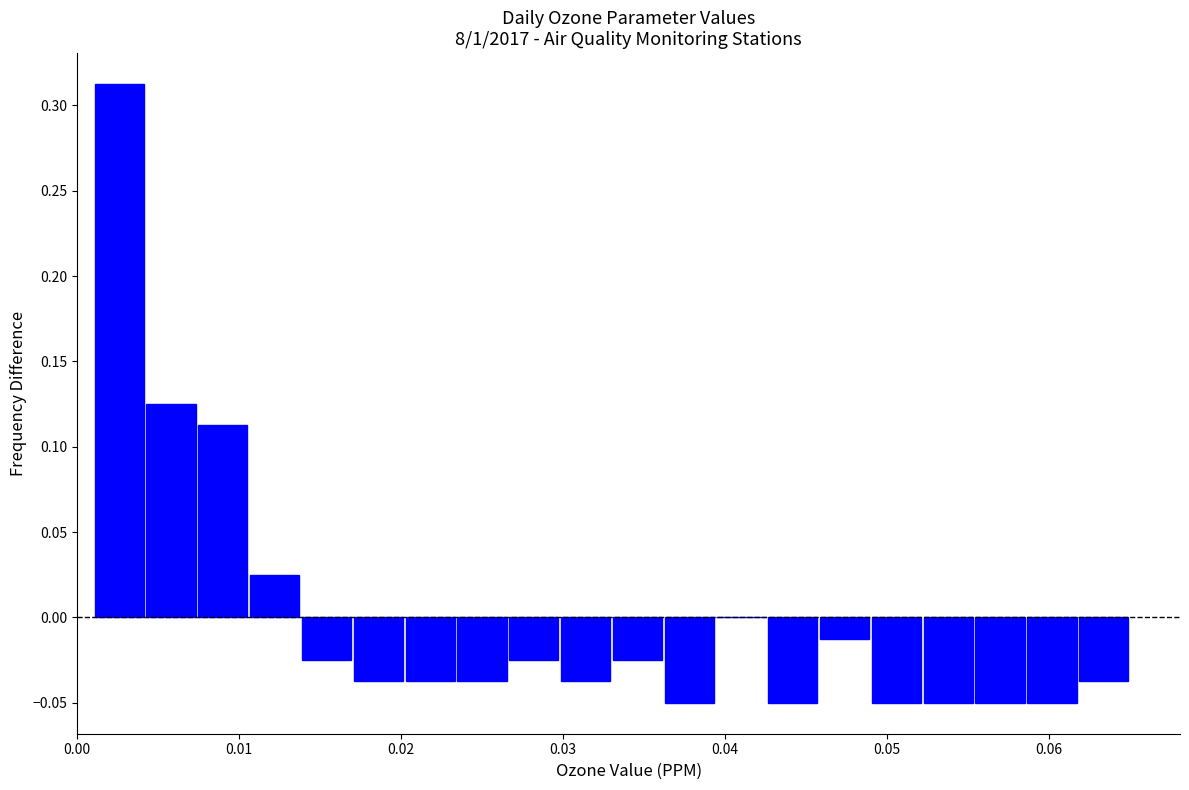

Read against the x-axis, roughly where is the centre of the tallest bar?

0.003